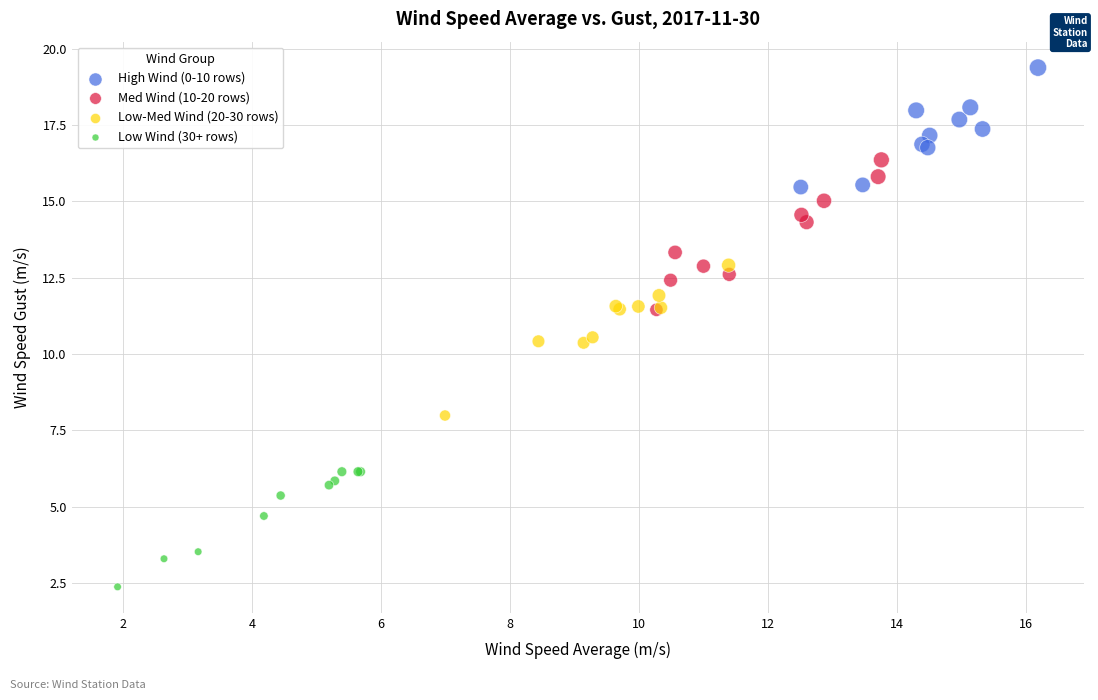

Which series contains the highest Y value?

High Wind (0-10 rows)